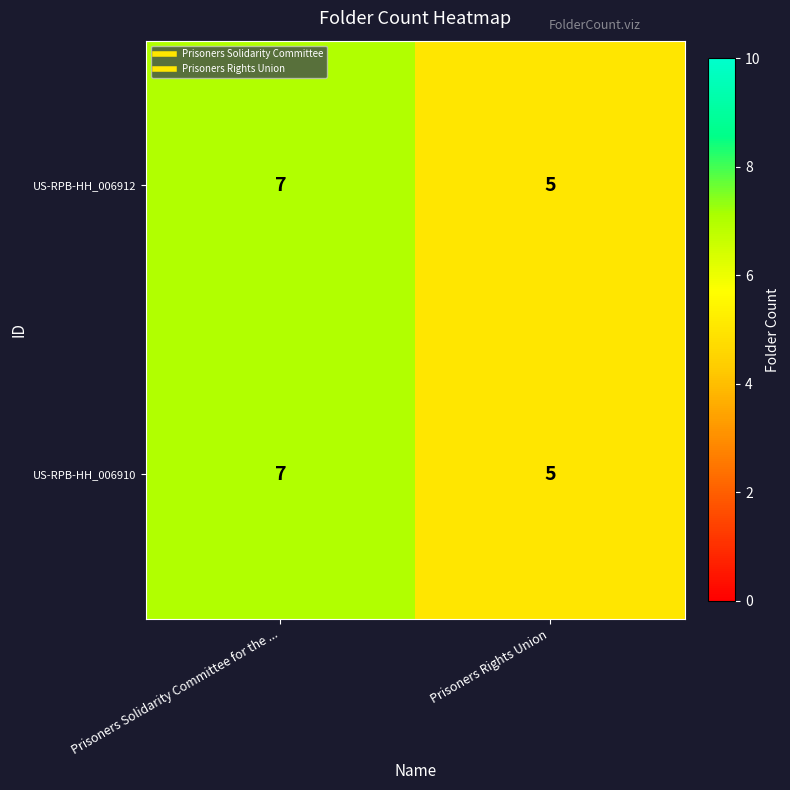

True or false: US-RPB-HH_006910 has a value of 7 at Prisoners Solidarity Committee for the ....

True